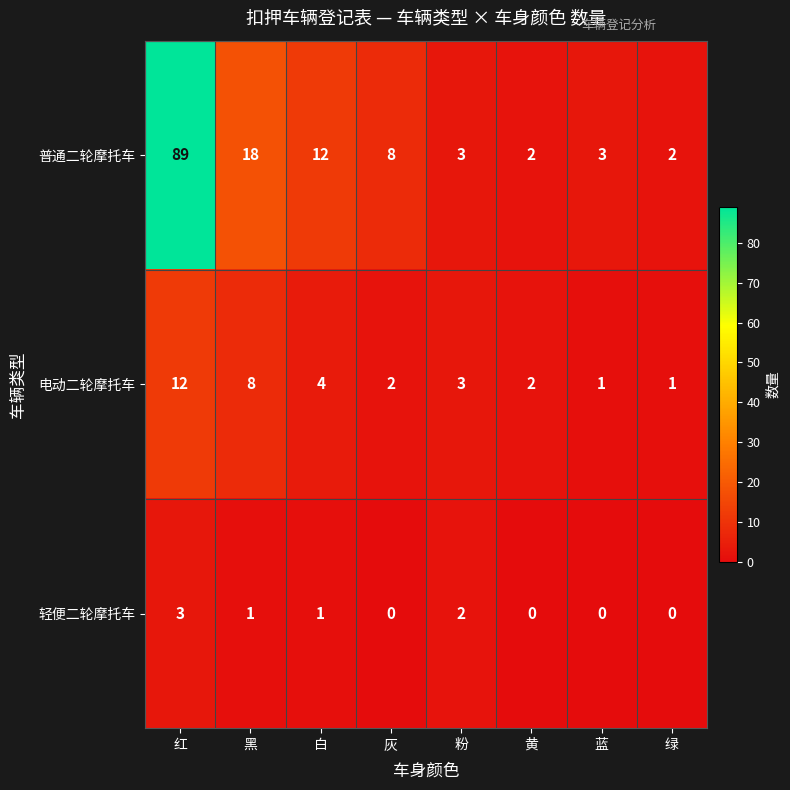

What is the sum of the 电动二轮摩托车 values at 红 and 蓝?

13